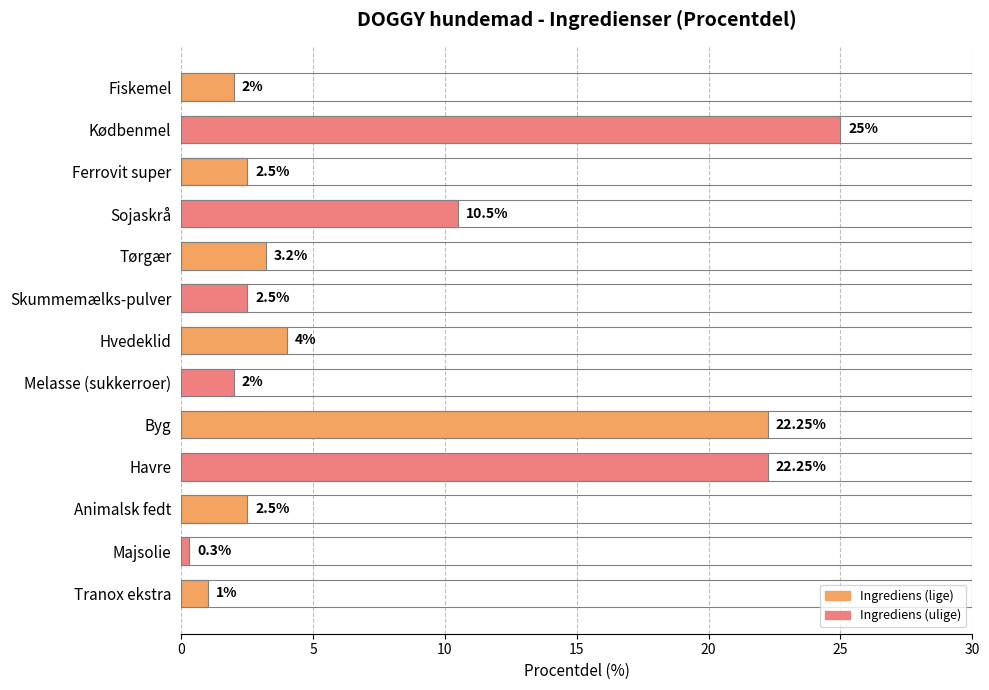

At which category does the chart reach its peak across all series?

Kødbenmel